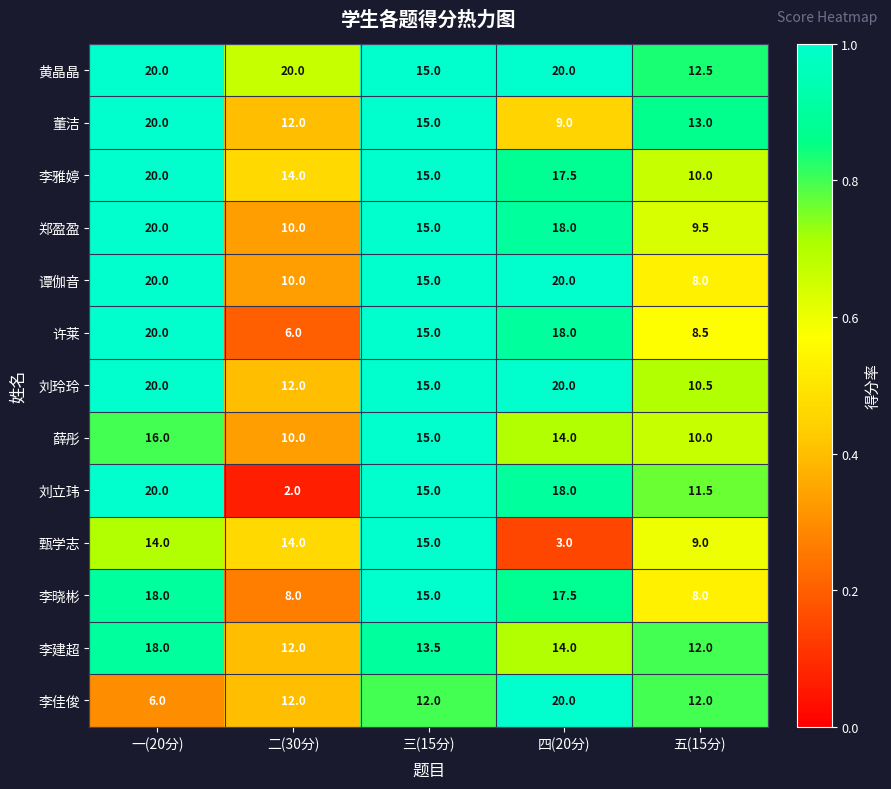

At which category does the chart reach its minimum across all series?

二(30分)